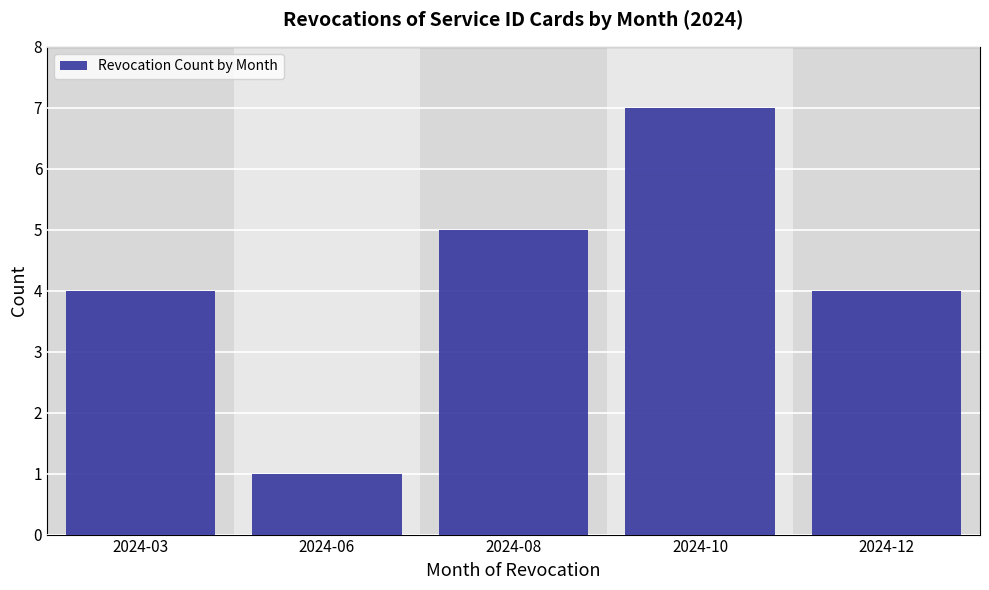

Reading left to right, transcribe all the data shown in this chart.

4	1	5	7	4